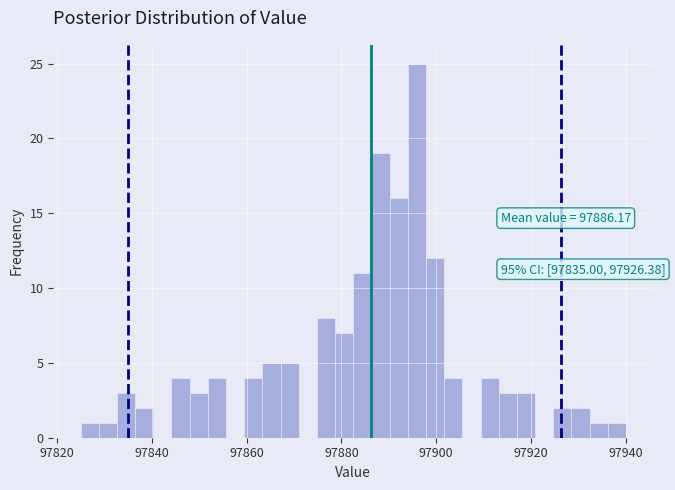

Around what value on the x-axis is the tallest bar? Give the approximate position of its centre, as read against the axis.

97896